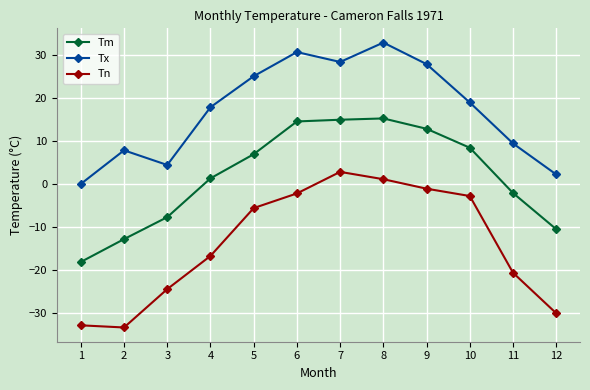

What is the value of the Tn point at the 8th from the left?

1.1